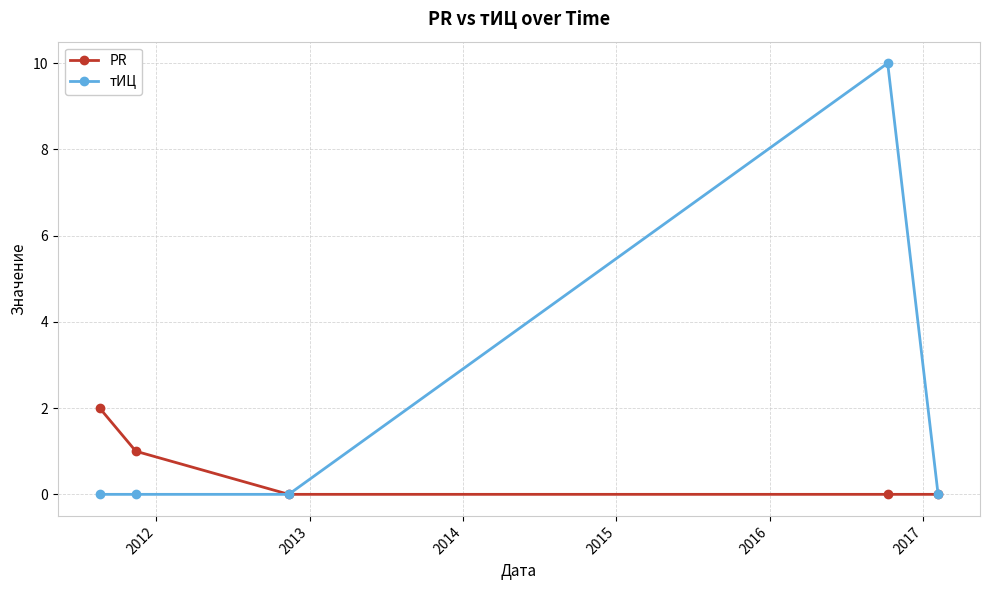

Rank the series by their average value, from lowest to highest.

PR, тИЦ